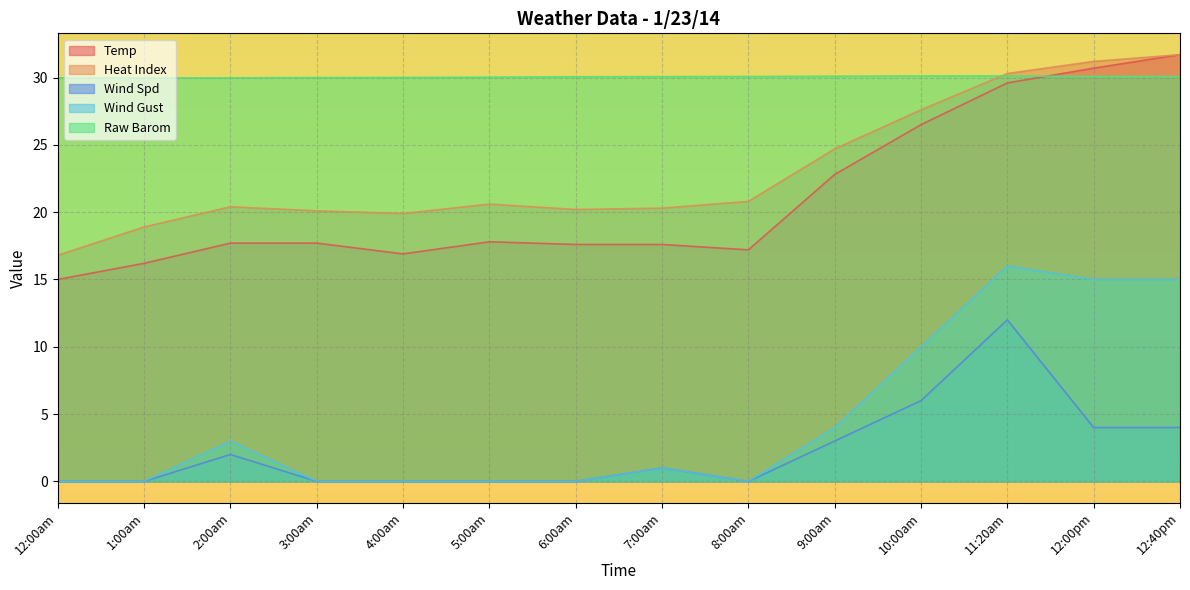

At which label does Heat Index reach its peak?

12:40pm